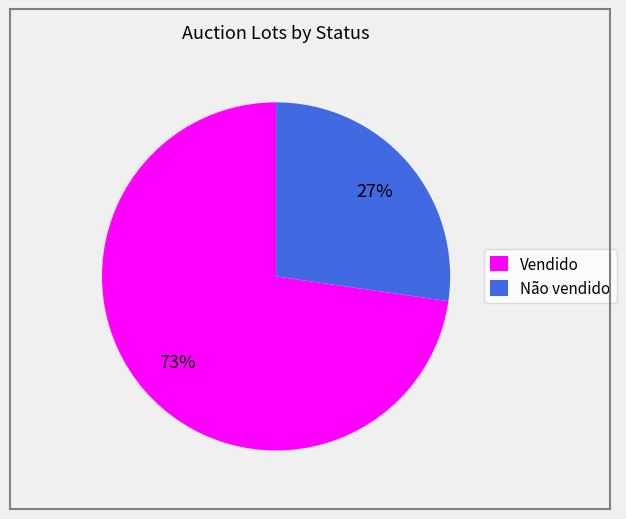

Which has a higher value, Não vendido or Vendido?

Vendido